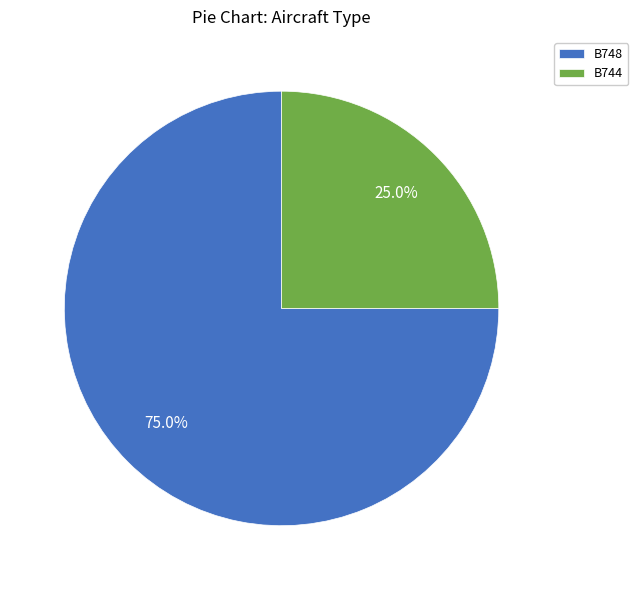

The B744 slice represents 25% of the pie. True or false?

True